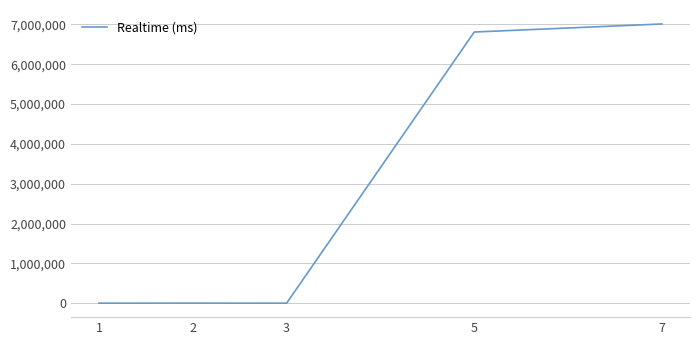

Count the number of data series in this chart.

1